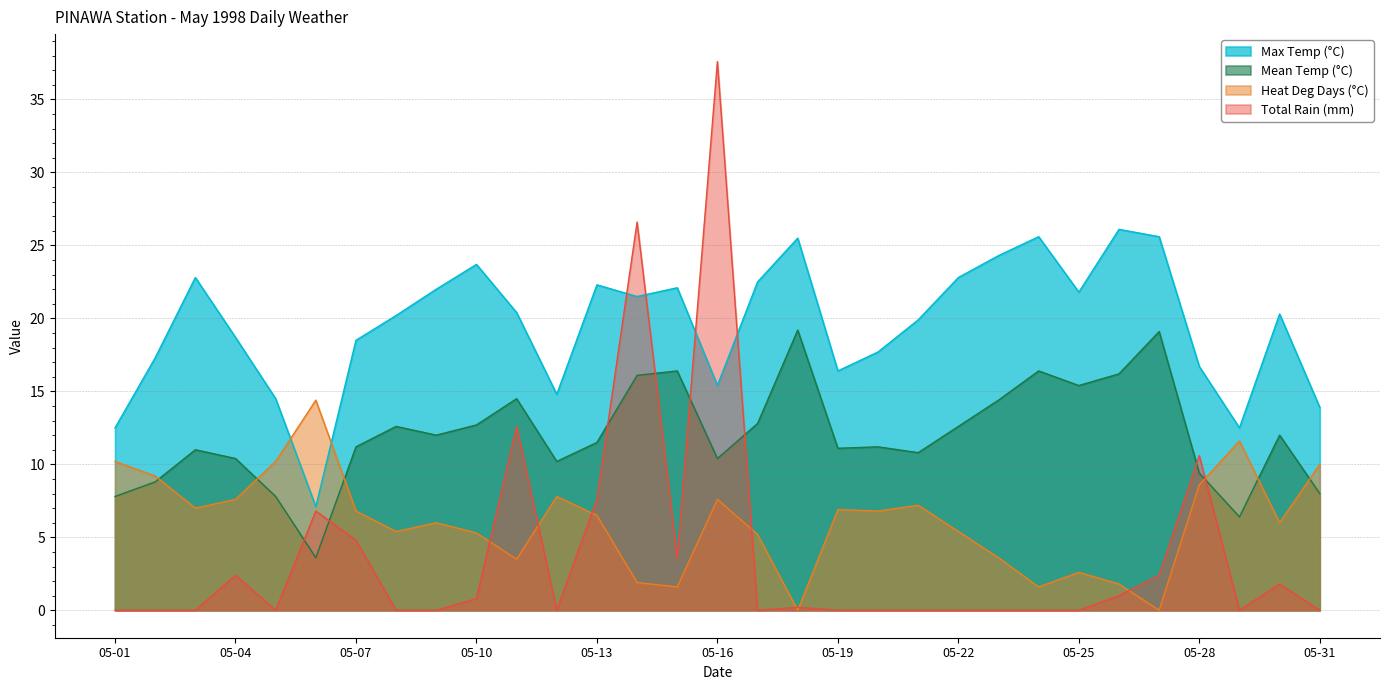

What is the total value across all series at 05-02?

35.3